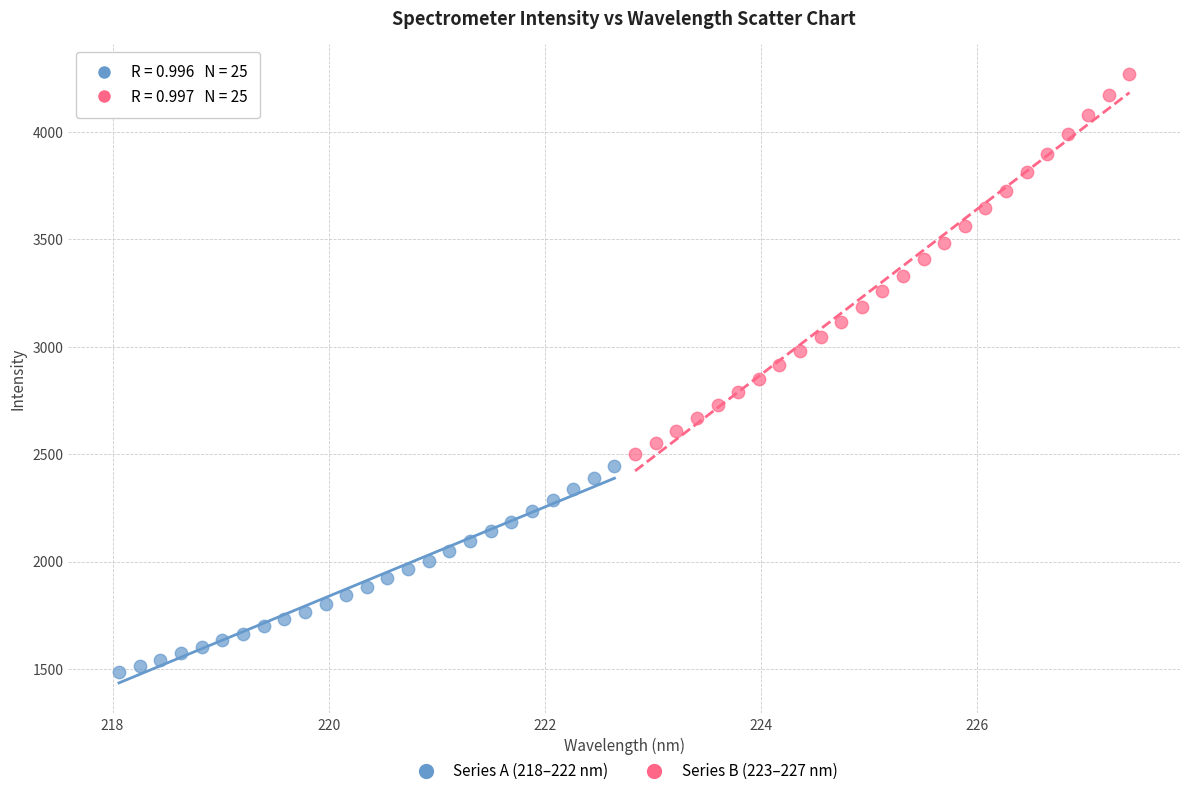

What are all the series names shown in the legend?

Series A (218–222 nm), Series B (223–227 nm)